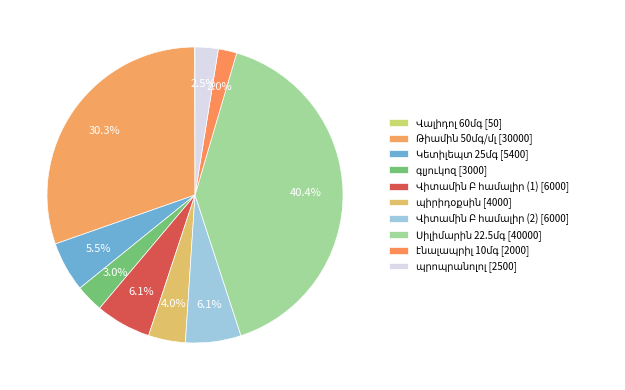

Do Վիտամին Բ համալիր (2) and Կետիլեպտ 25մգ together represent more than half of the pie?

No